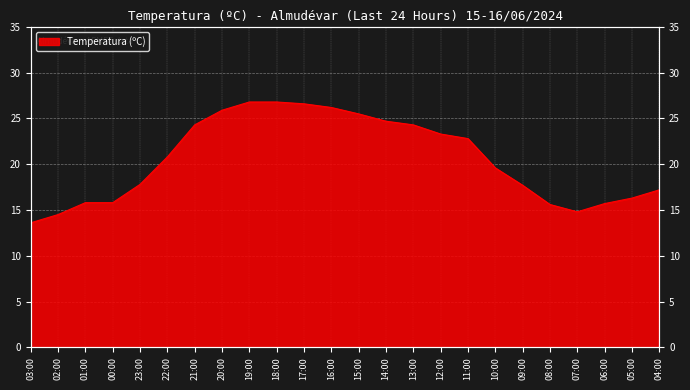

How many series are shown in this chart?

1